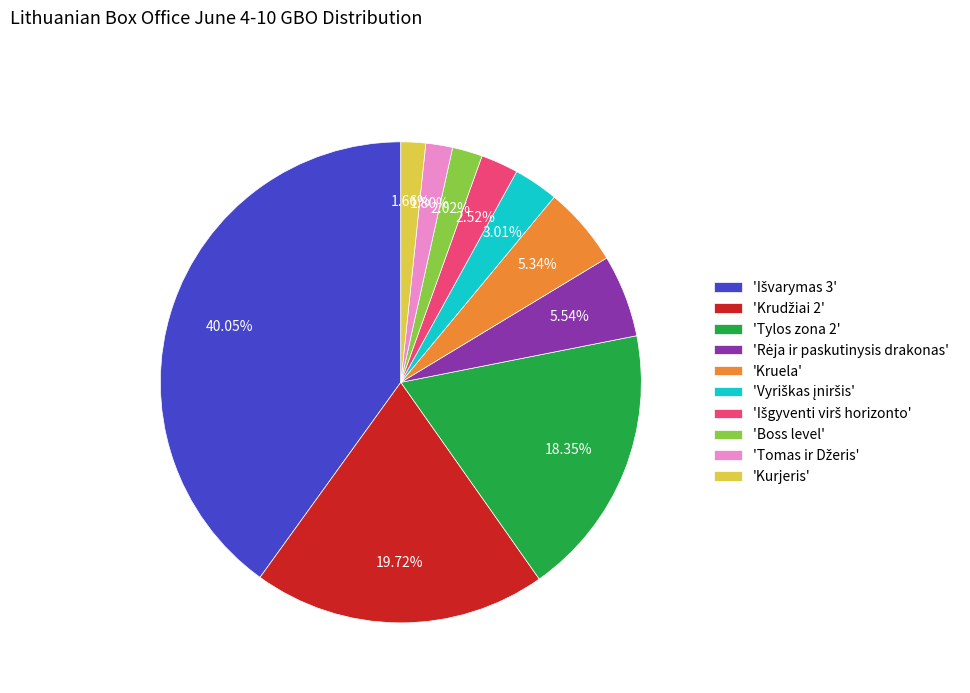

Is the sum of 'Tylos zona 2' and 'Kruela' greater than half?

No